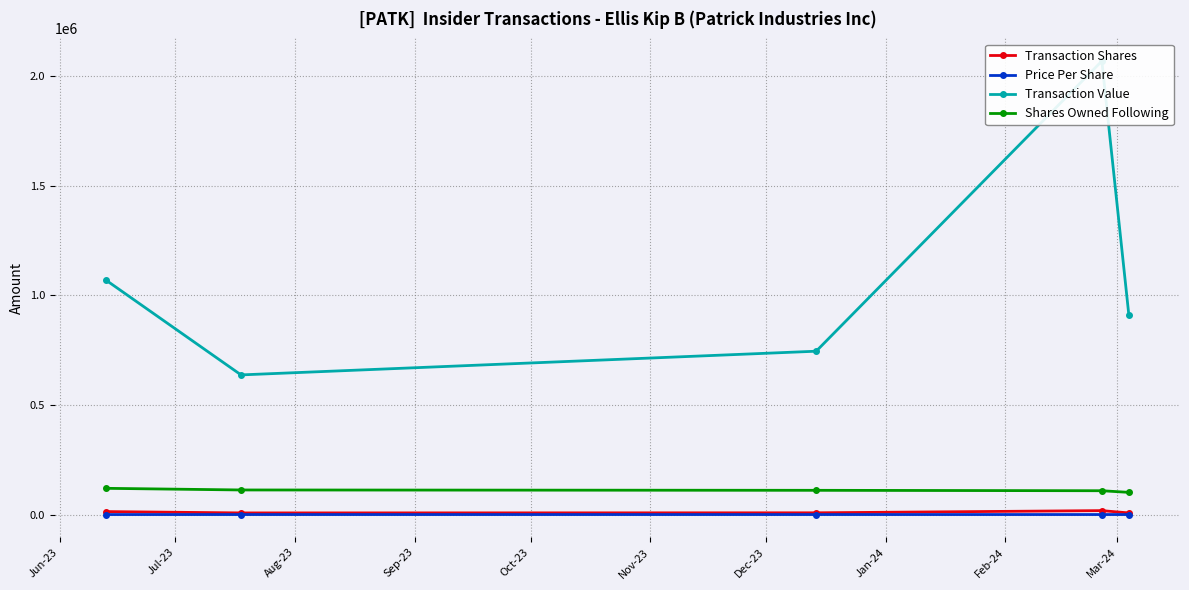

True or false: Shares Owned Following and Price Per Share intersect in this chart.

False